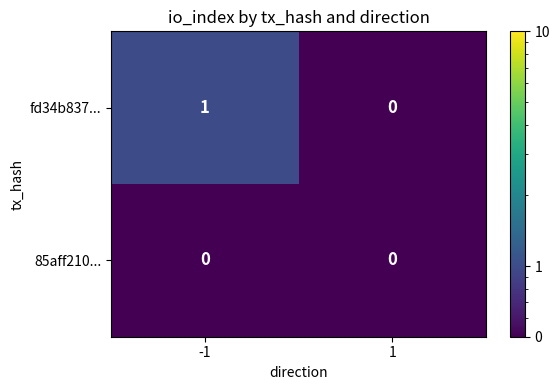

What is the total value across all series at -1?

1